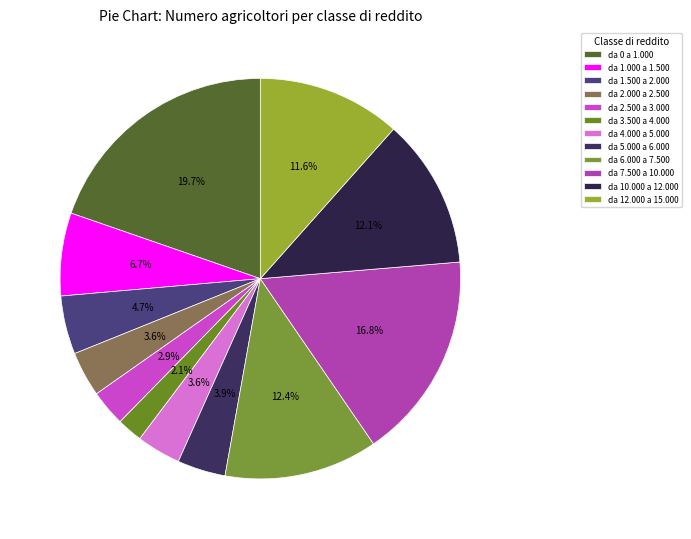

How much of the chart is everything except da 4.000 a 5.000?

96.4%